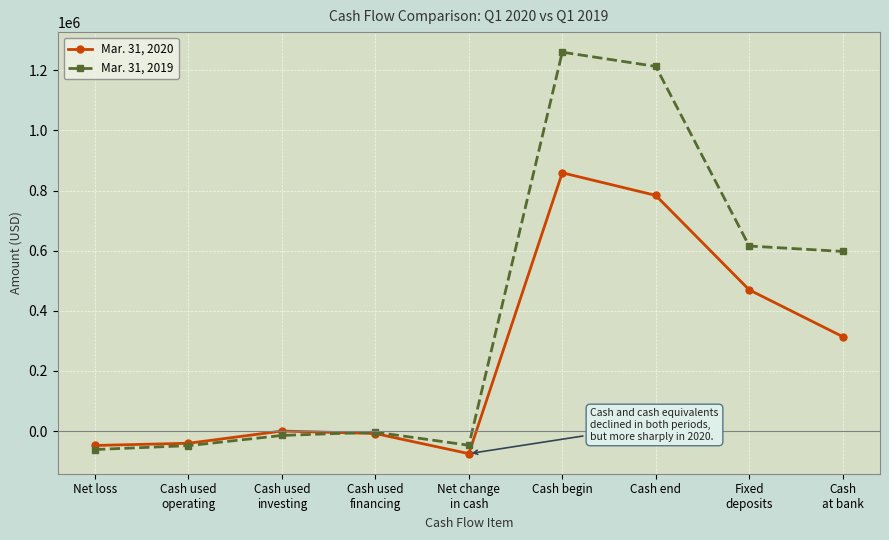

Which series has the largest total across all categories?

Mar. 31, 2019